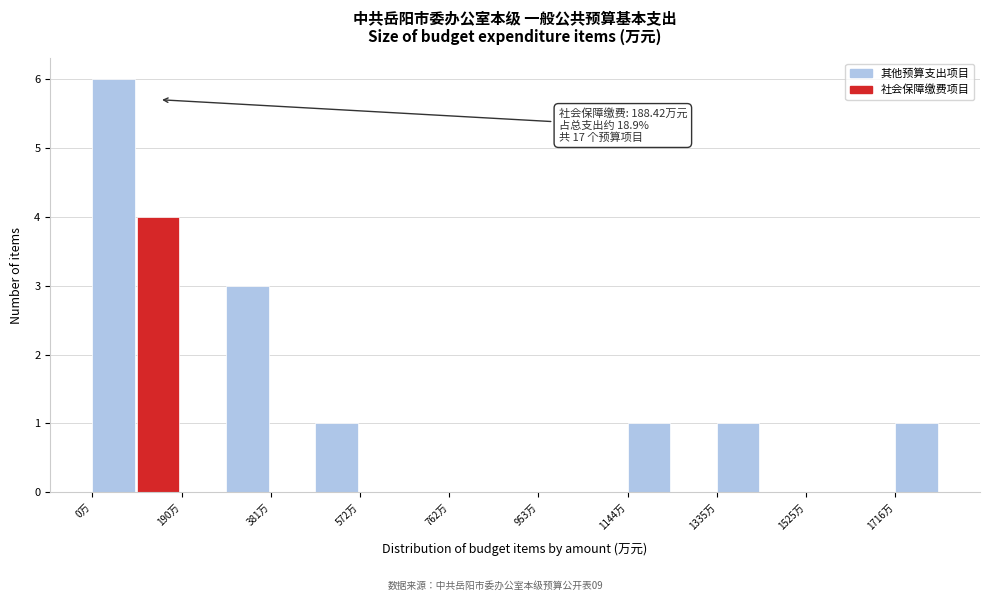

Over which range of the x-axis is the bar tallest?

0 to 100